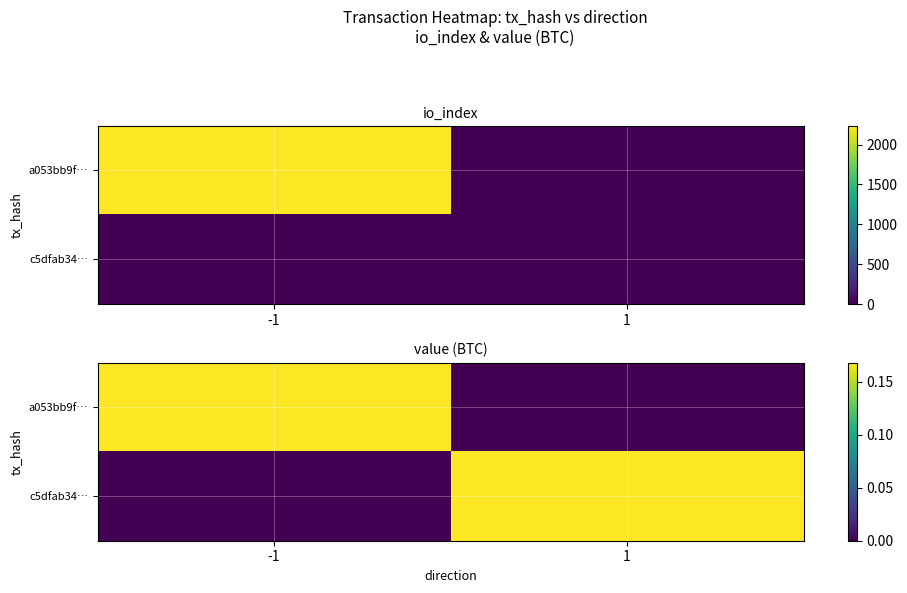

What is the difference between the maximum and minimum values in the a053bb9f… series?

0.2